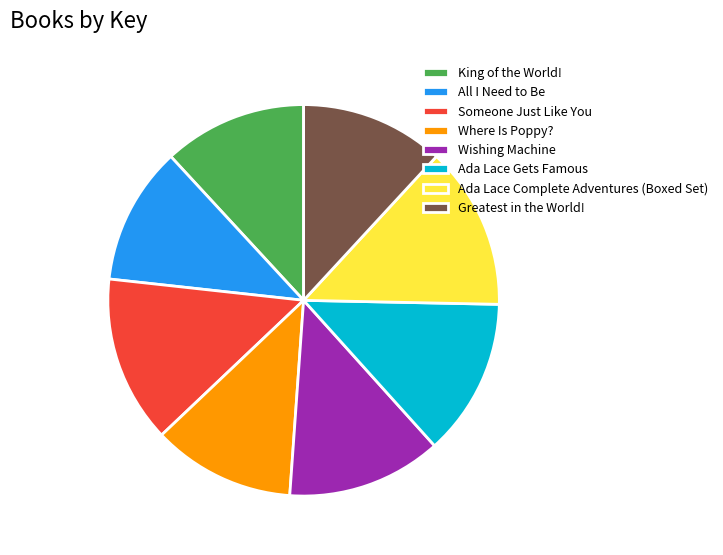

Between Where Is Poppy? and Wishing Machine, which is larger?

Wishing Machine